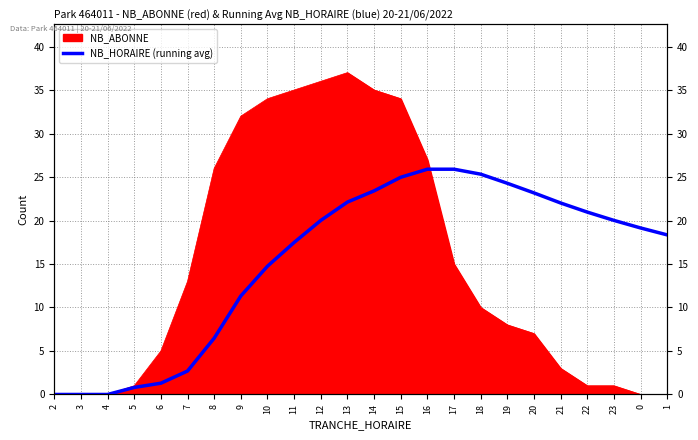

The chart shows a value of 13.0 at 23. True or false?

False